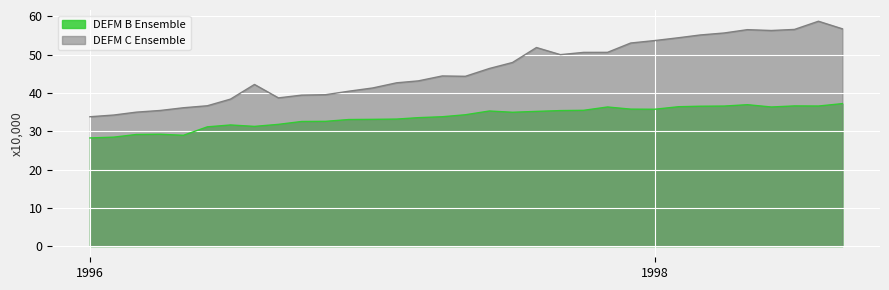

True or false: DEFM B Ensemble and DEFM C Ensemble cross at least once.

False